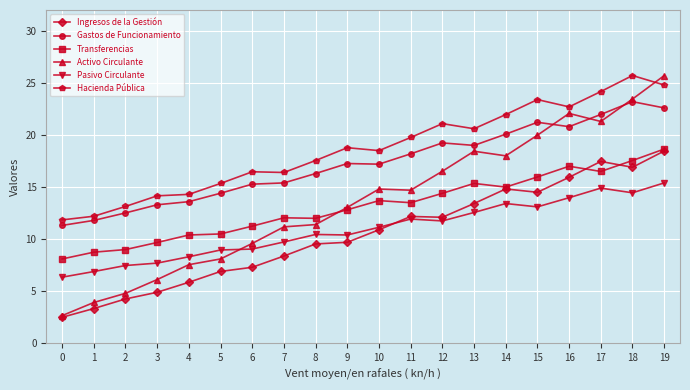

What is the spread (max minus min) of values at 1?

8.9